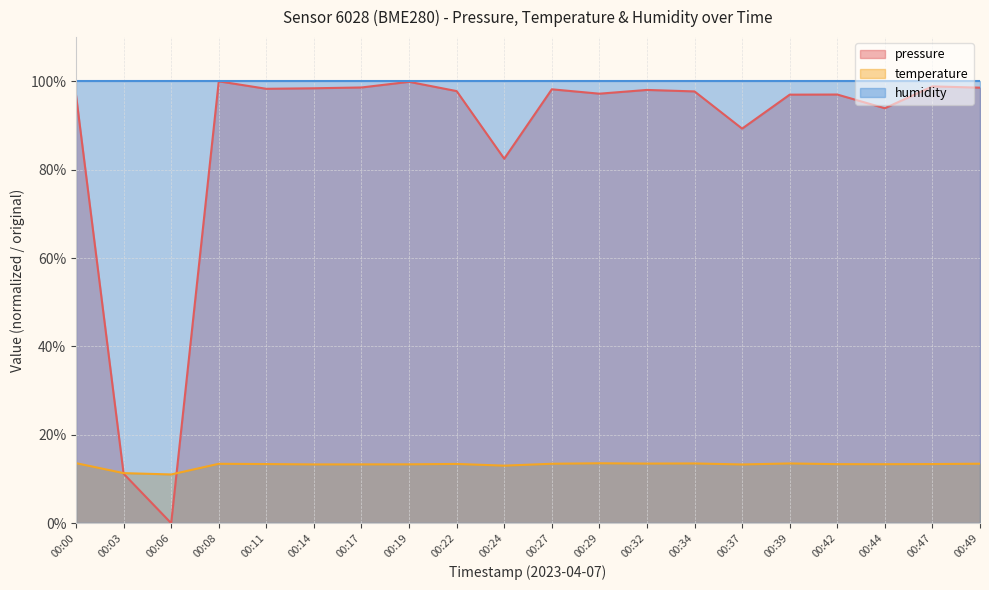

How many data points in temperature are above 13?

18